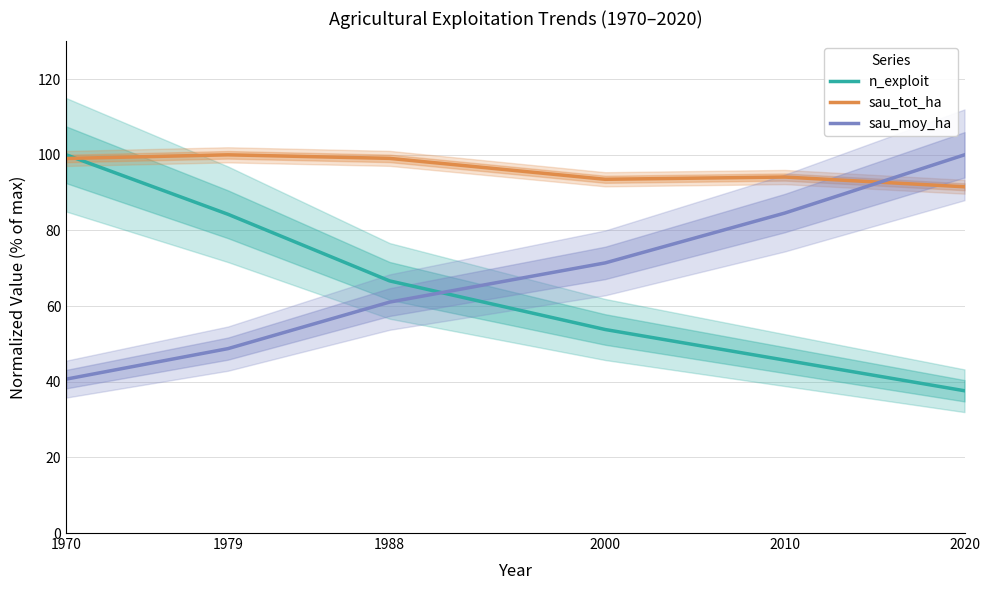

What is the sum of all sau_moy_ha values?

406.5